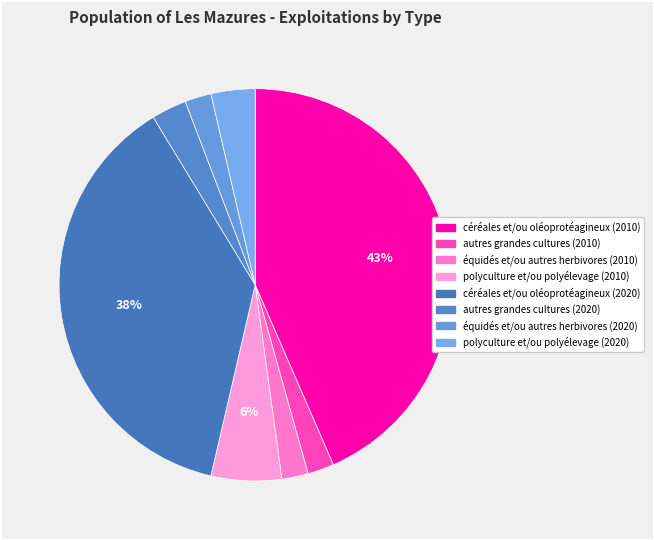

How many segments does this pie chart have?

8